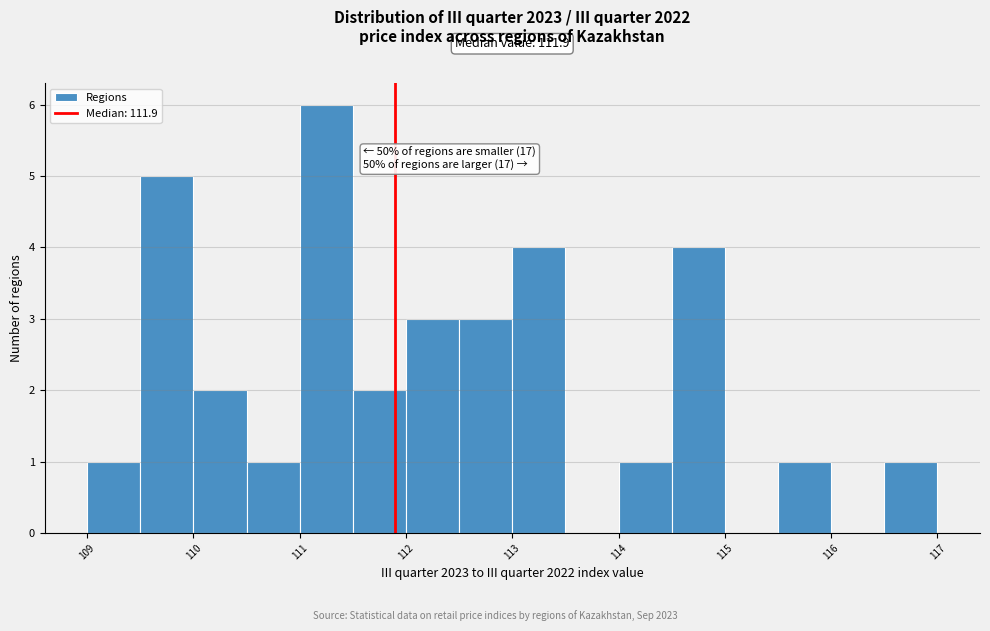

Which range on the x-axis has the tallest bar?

111.0 to 111.5